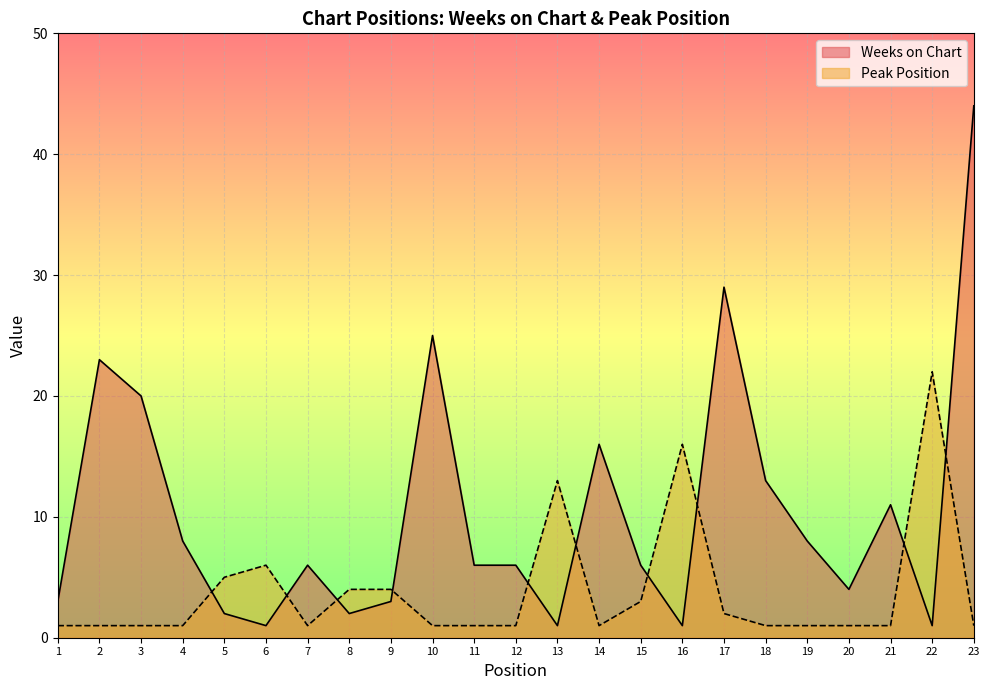

What is the highest value of the Weeks on Chart series?

44